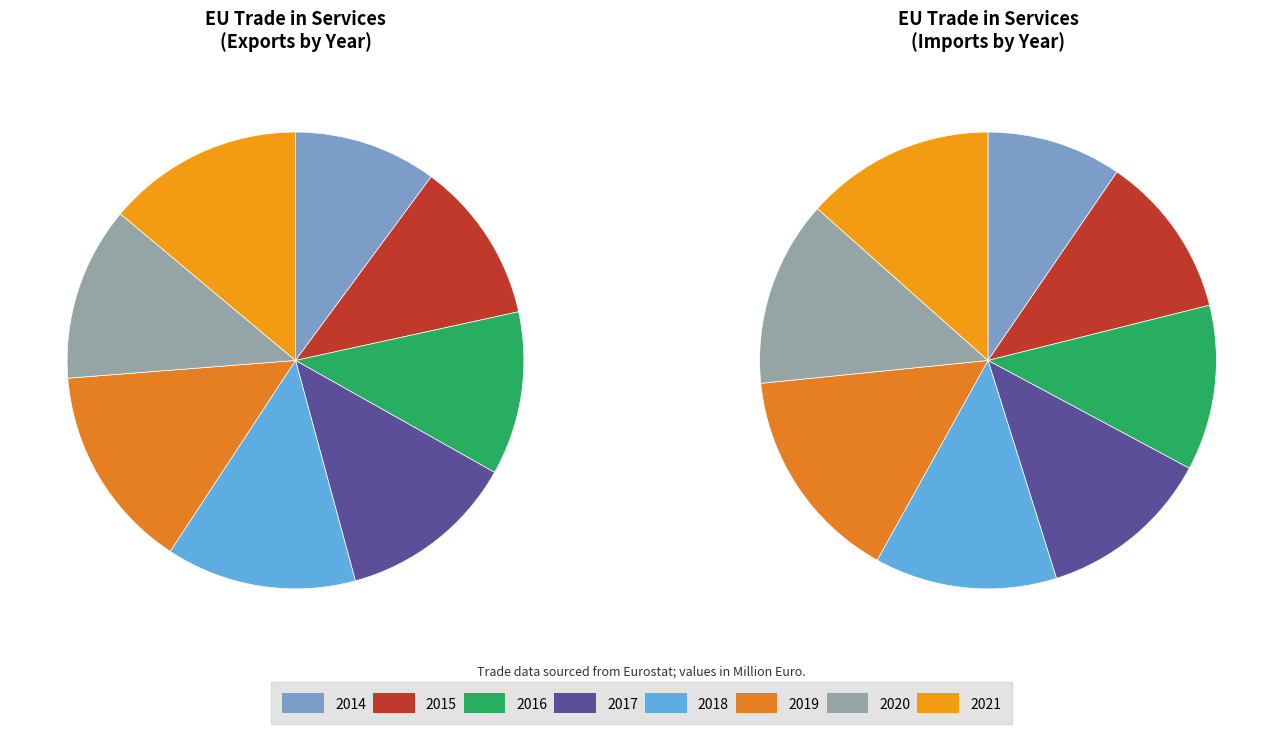

How many segments does this pie chart have?

8